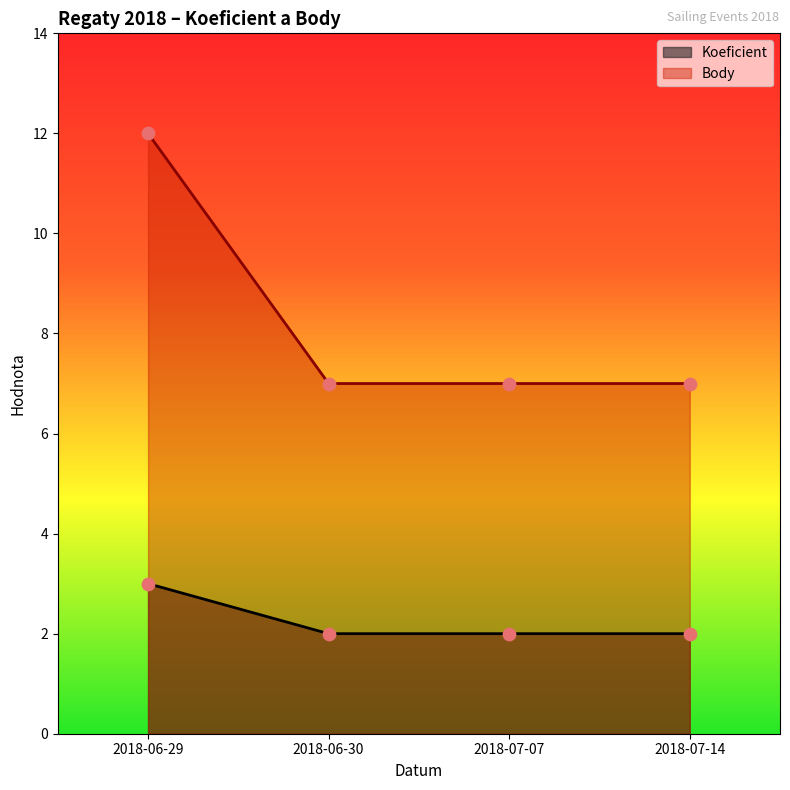

Which series has the largest total across all categories?

Body